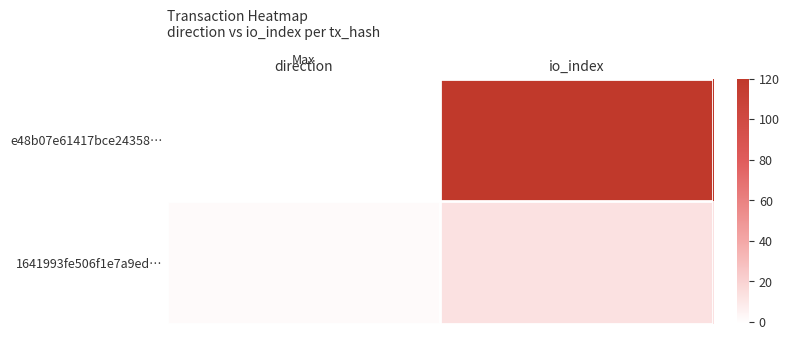

What is the smallest value displayed?

-1